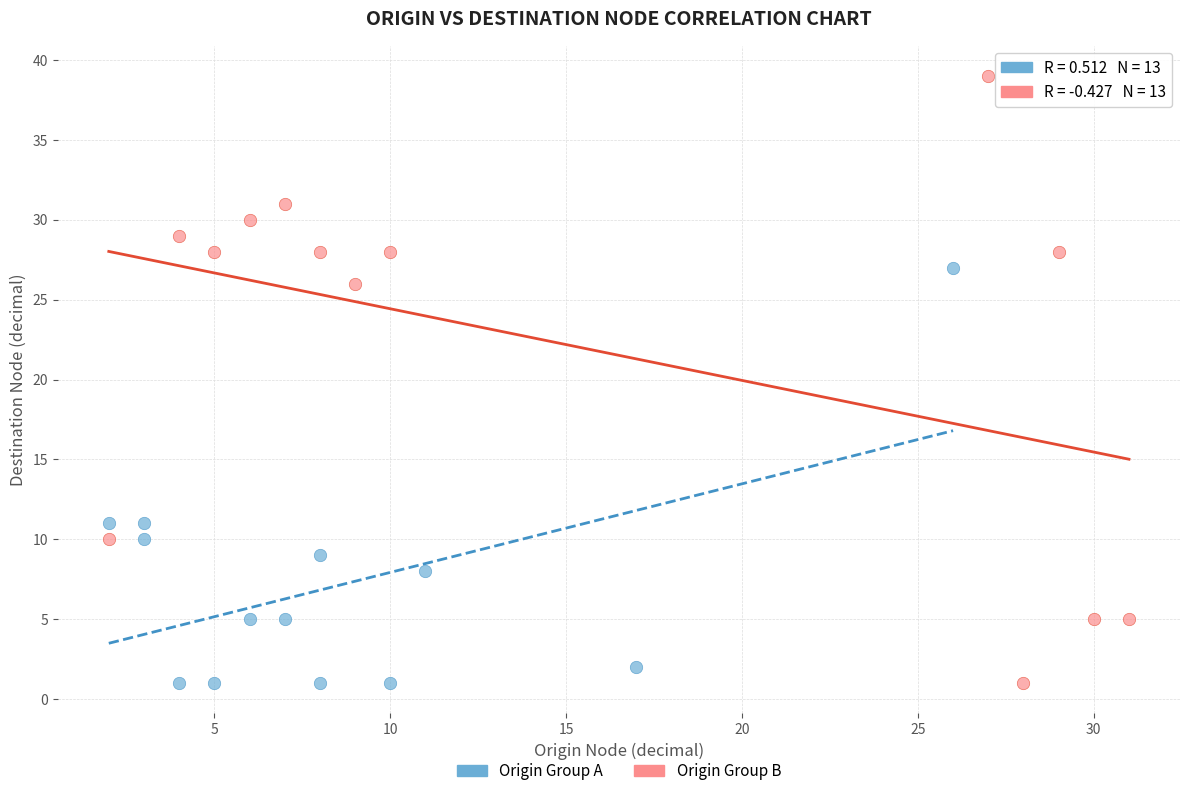

What are all the series names shown in the legend?

Origin Group A, Origin Group B